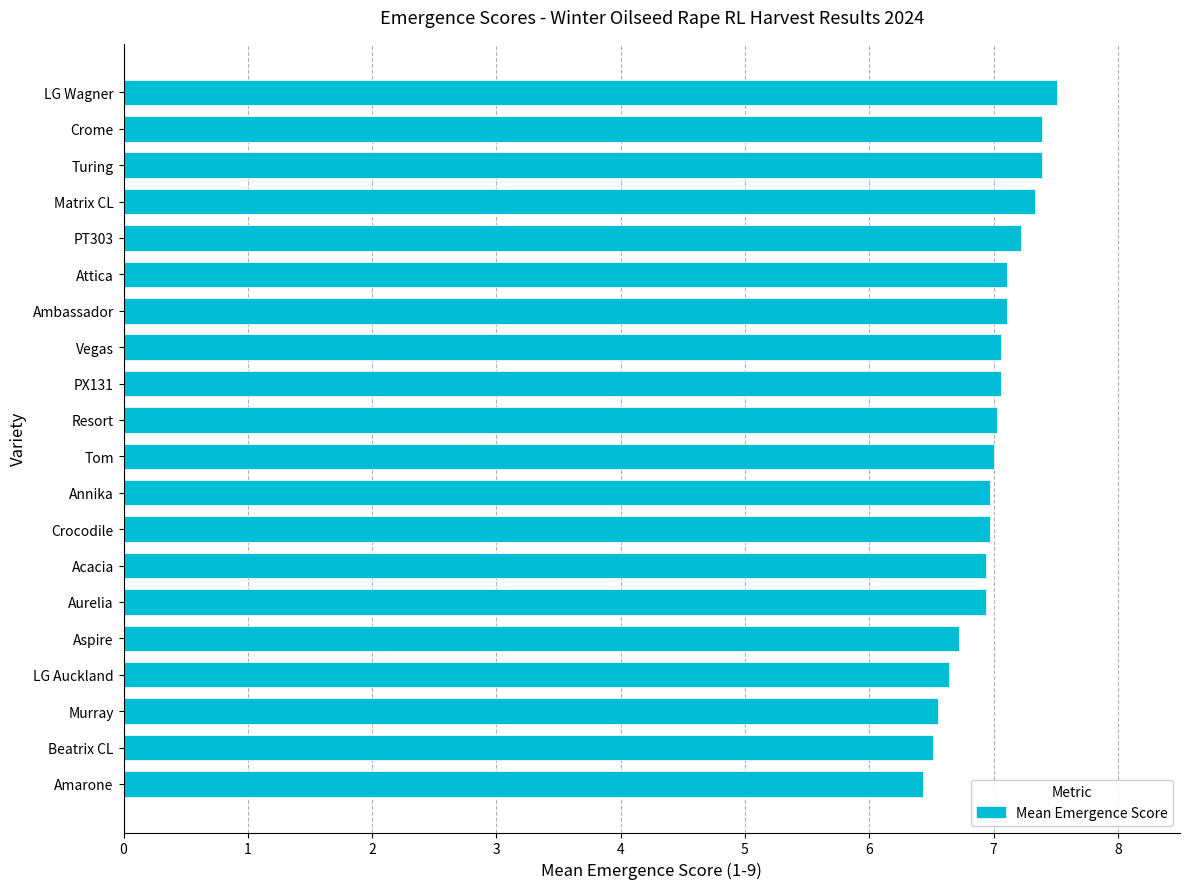

Approximately how many times larger is the value at LG Wagner compared to PX131?

1.1